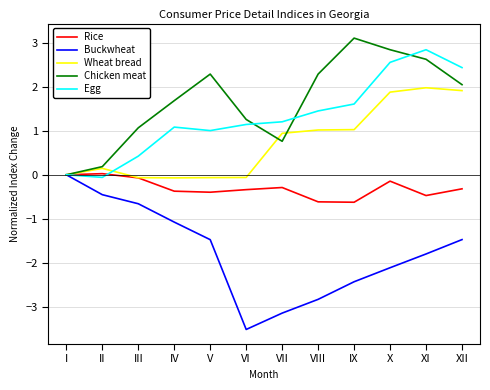

What is the maximum value shown in the chart?

3.1